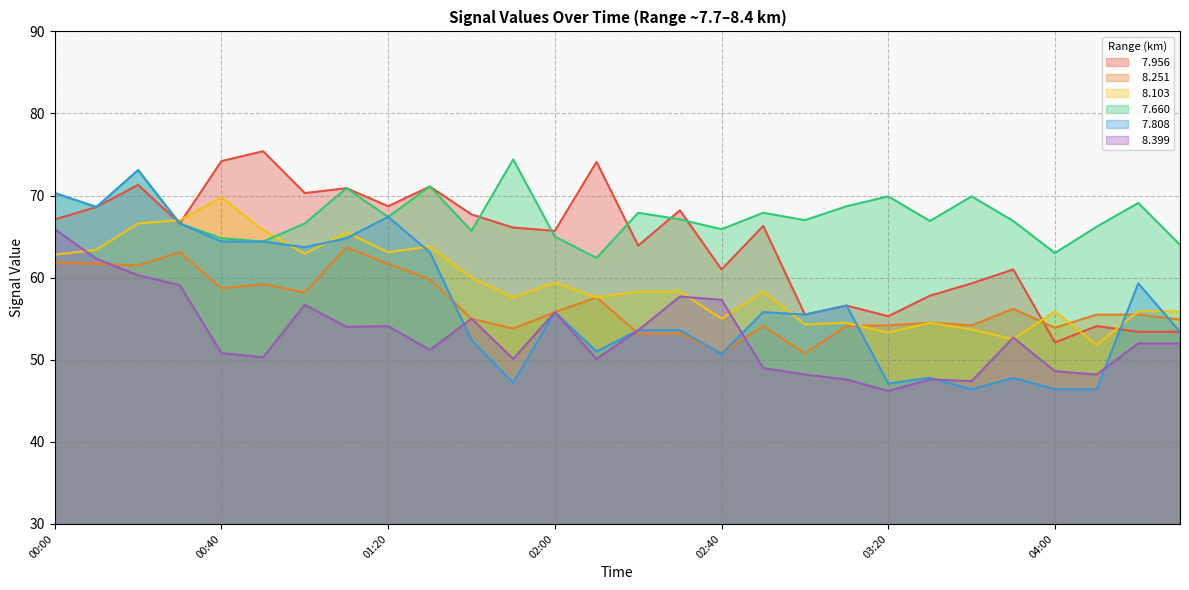

What are all the series names shown in the legend?

  7.956,   8.251,   8.103,   7.660,   7.808,   8.399